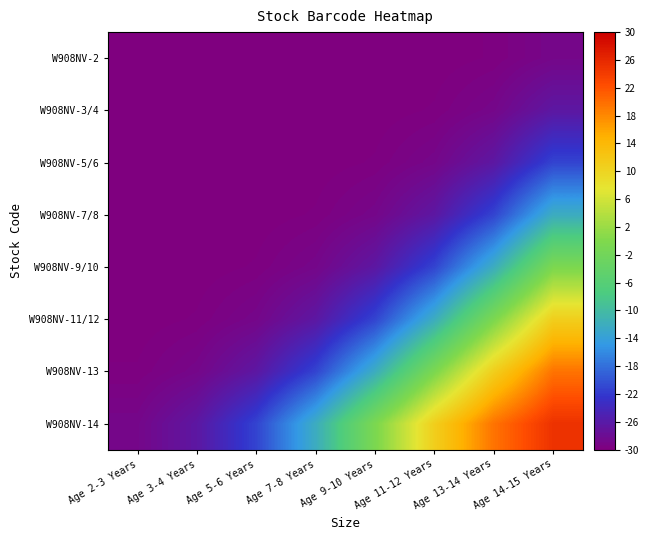

Between Age 14-15 Years and Age 11-12 Years, which is larger?

Age 14-15 Years